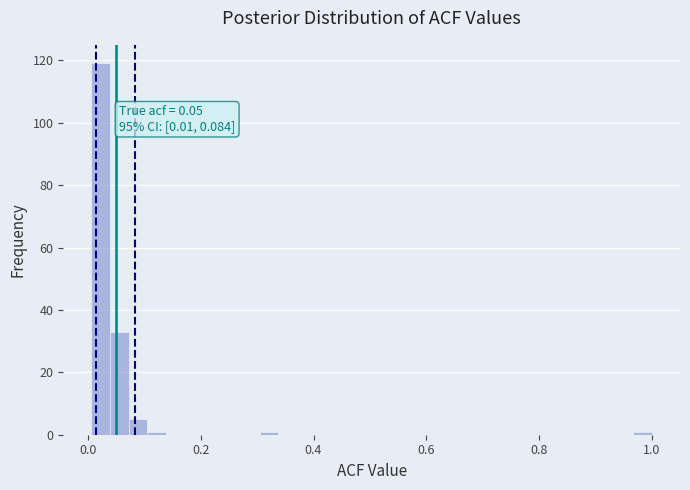

Around what value on the x-axis is the tallest bar? Give the approximate position of its centre, as read against the axis.

0.02